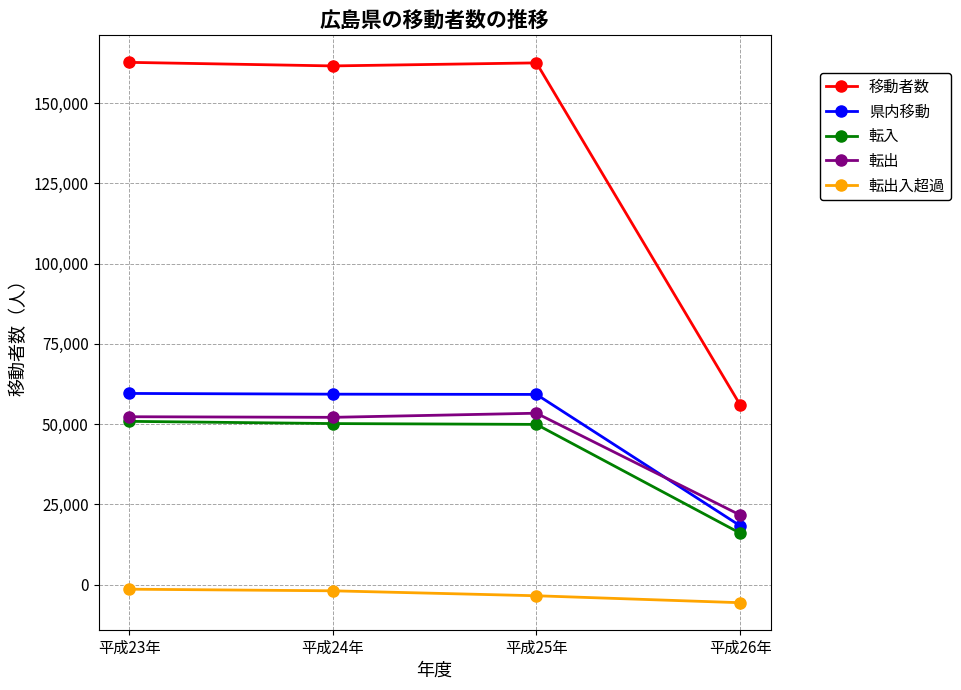

What is the sum of all 移動者数 values?

542801